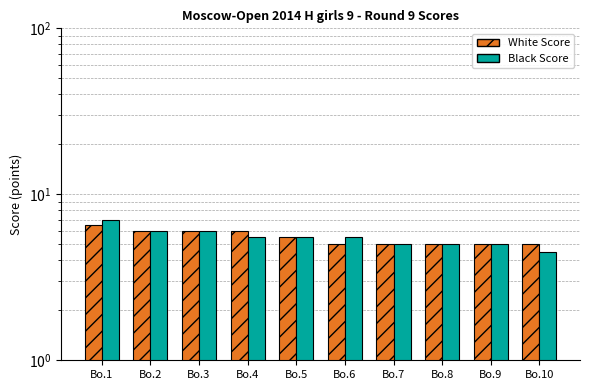

Which series has the widest spread of values?

Black Score